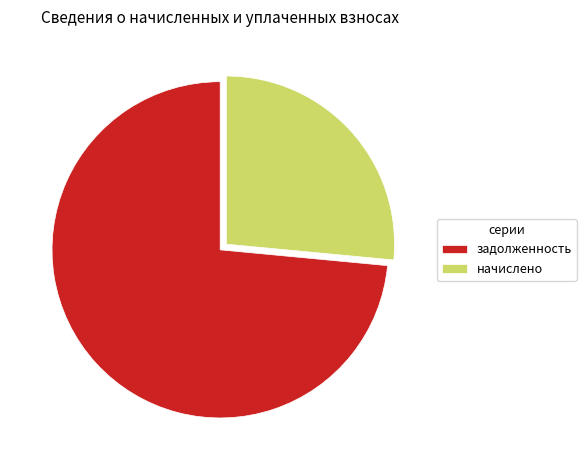

Does задолженность account for over 50% of the chart?

Yes